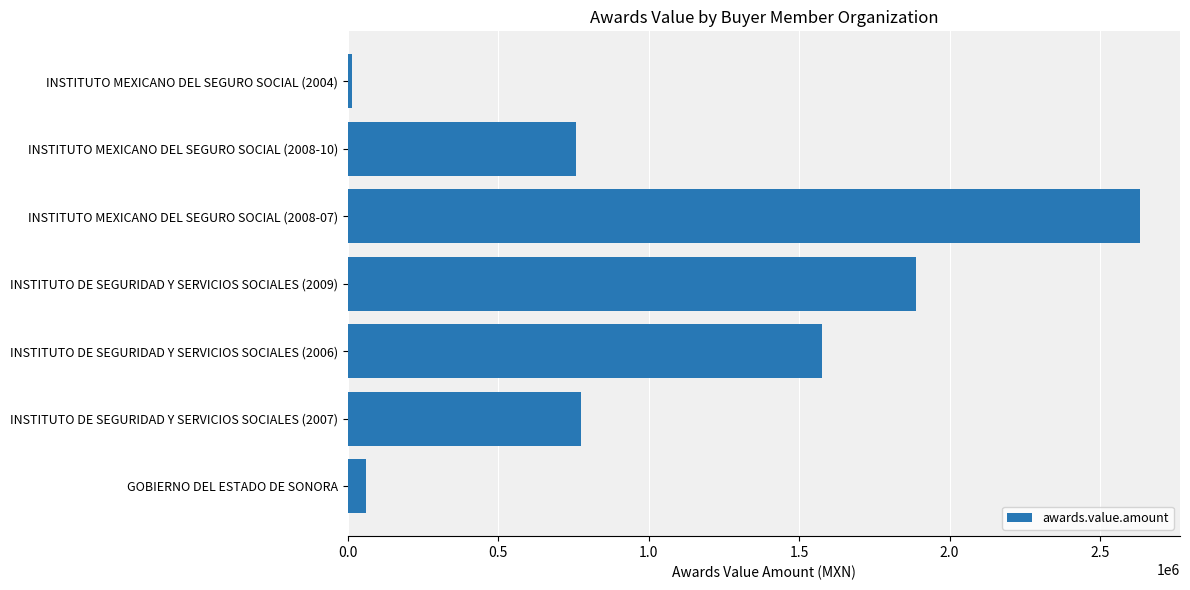

How many data points are above 773581?

4